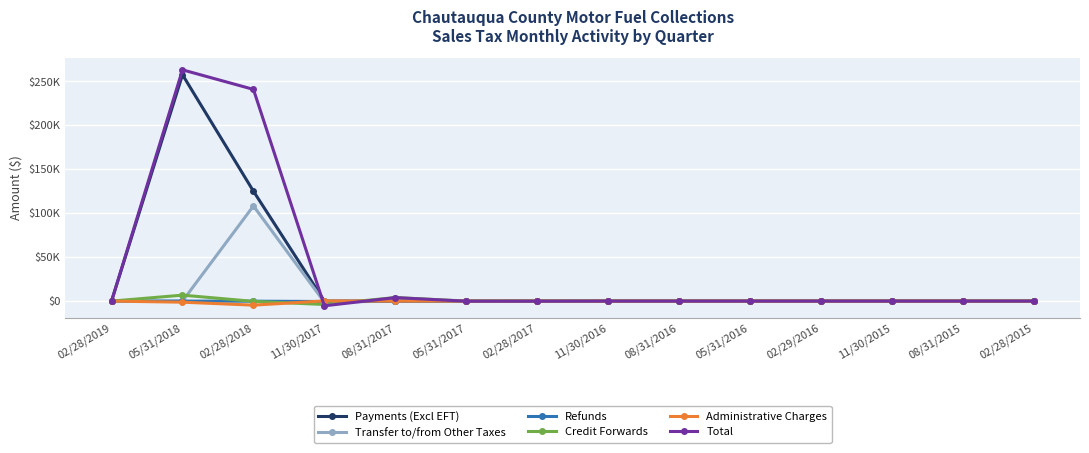

What is the approximate value of Total at 05/31/2018?

263031.2